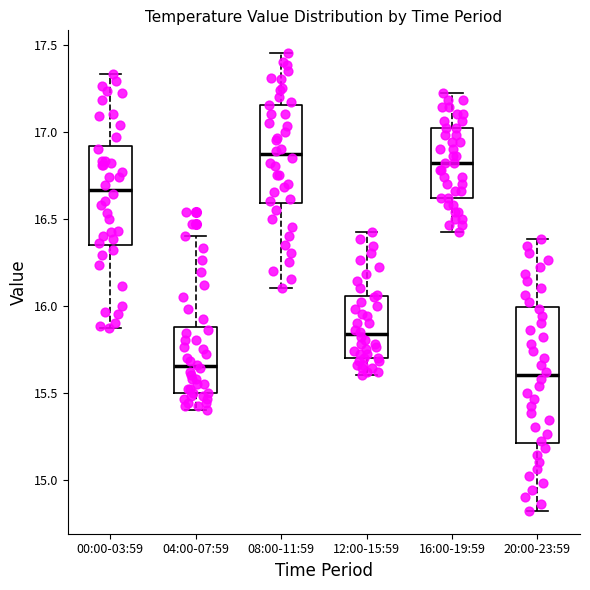

Reading left to right, transcribe this box plot: for each box, give where its median line is, the range the box spans, and where its two whiskers end, as read against the y-axis. The values are not printed on the chart, so give them approximately, as read against the axis.

00:00-03:59: median 16.65, box 16.35 to 16.90, whiskers 15.85 to 17.35
04:00-07:59: median 15.65, box 15.50 to 15.90, whiskers 15.40 to 16.40
08:00-11:59: median 16.85, box 16.60 to 17.15, whiskers 16.10 to 17.45
12:00-15:59: median 15.85, box 15.70 to 16.05, whiskers 15.60 to 16.40
16:00-19:59: median 16.80, box 16.60 to 17.00, whiskers 16.40 to 17.20
20:00-23:59: median 15.60, box 15.20 to 16.00, whiskers 14.80 to 16.40